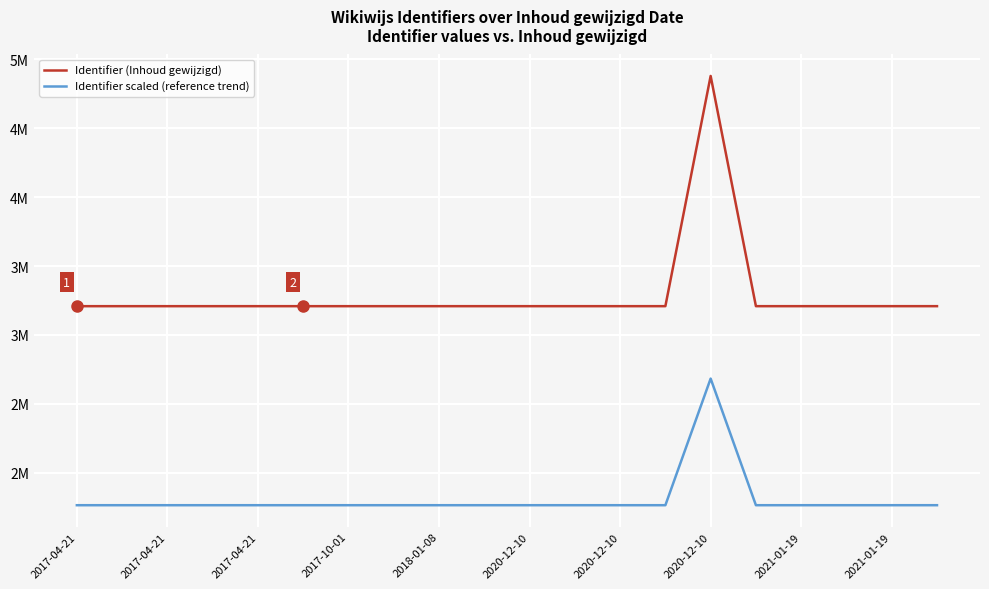

What is the difference between the maximum and minimum values in the Identifier (Inhoud gewijzigd) series?

1670203.0